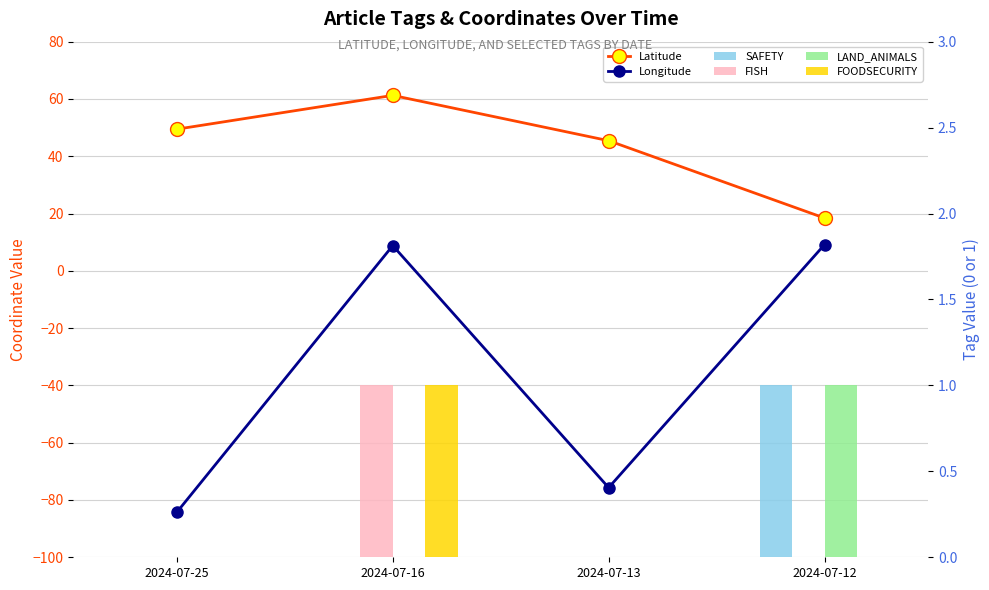

What is the greatest value displayed?

61.2